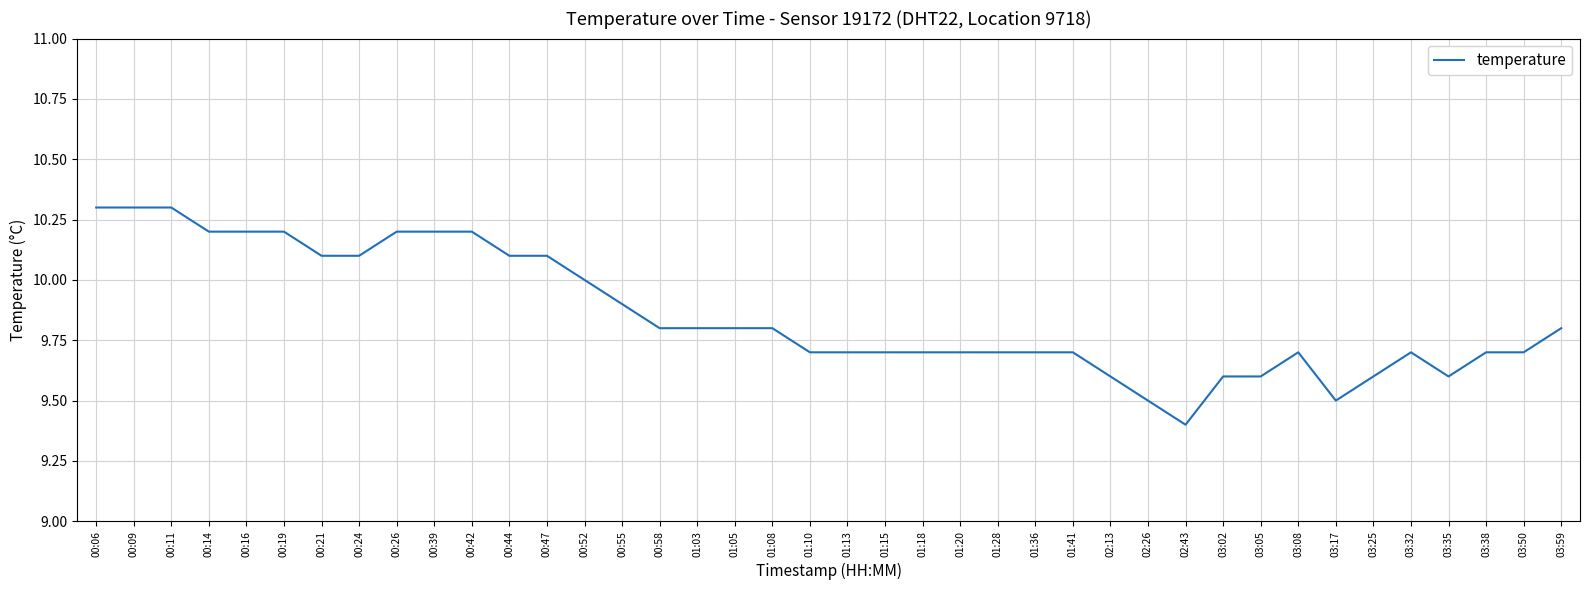

The chart shows a value of 13.6 at 00:44. True or false?

False